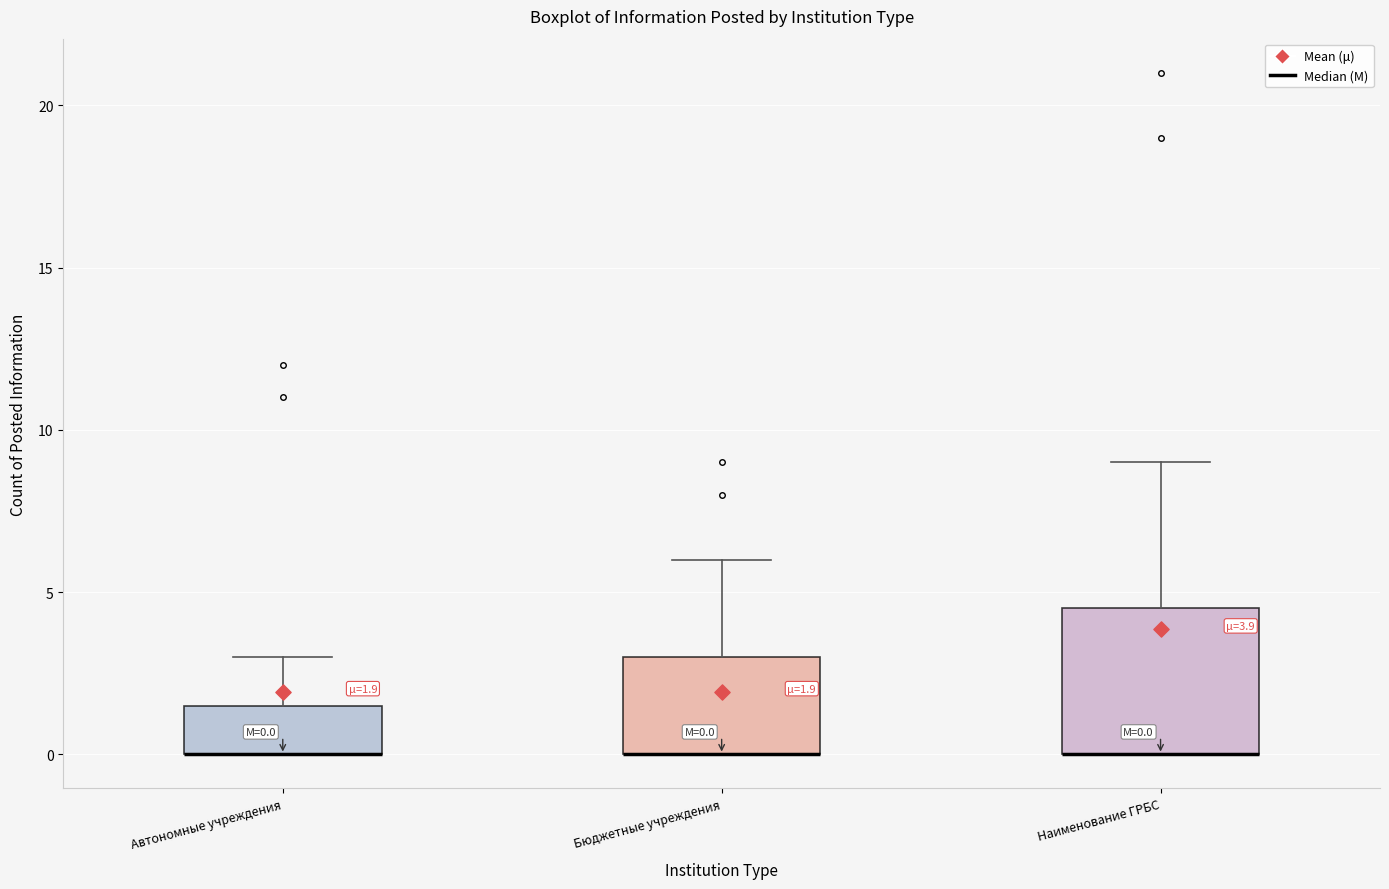

Which box is the tallest, from its lower edge to its upper edge?

Наименование ГРБС